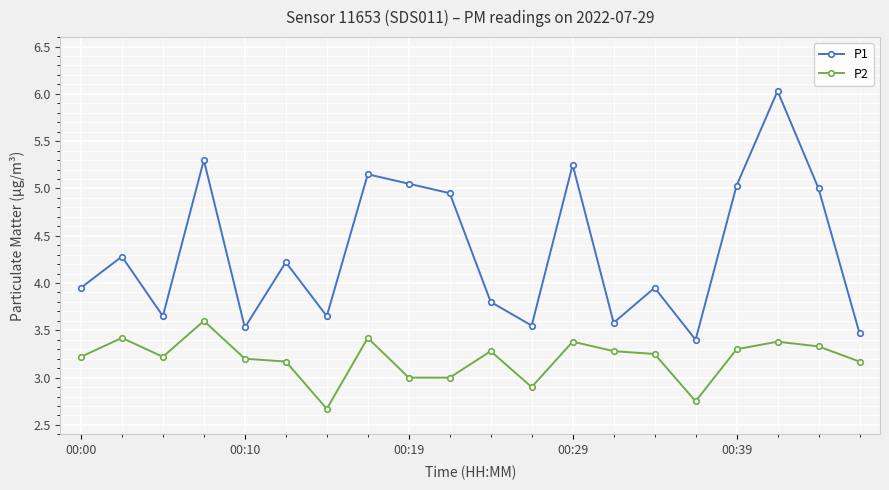

Rank the series by their maximum value, from lowest to highest.

P2, P1